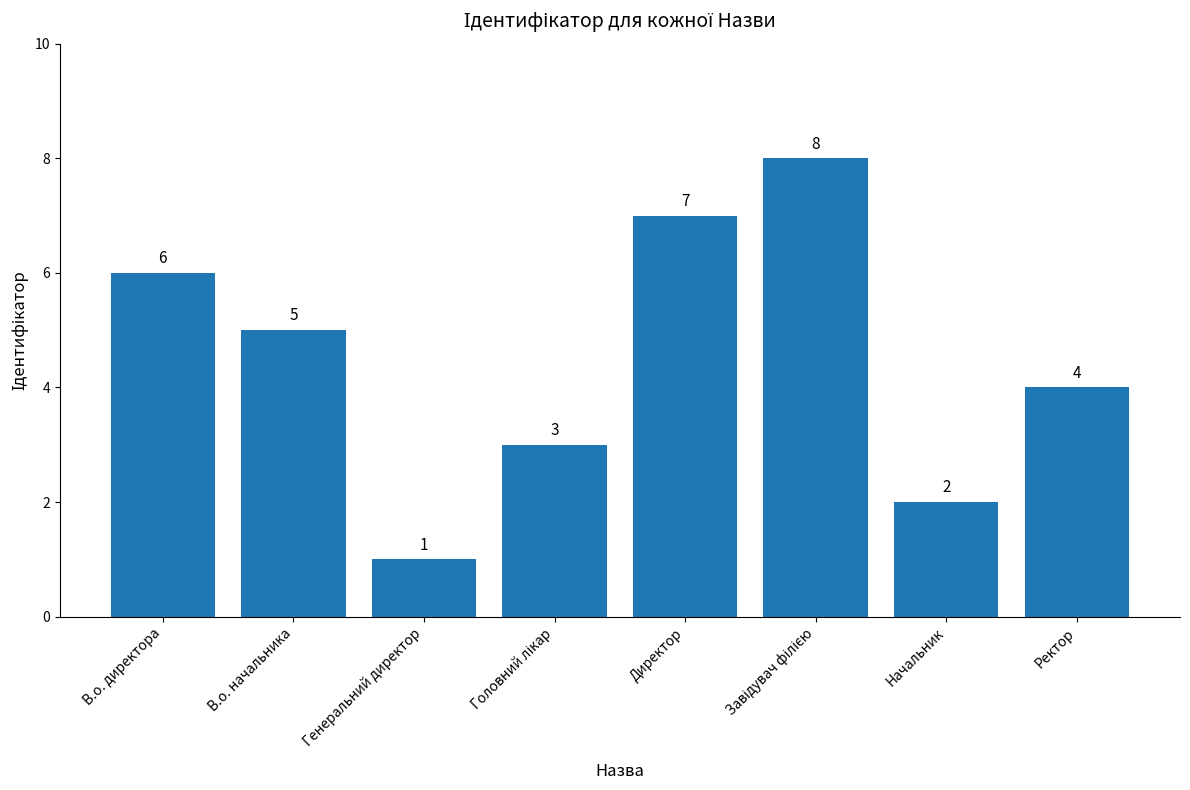

Which has a higher value, В.о. начальника or Генеральний директор?

В.о. начальника